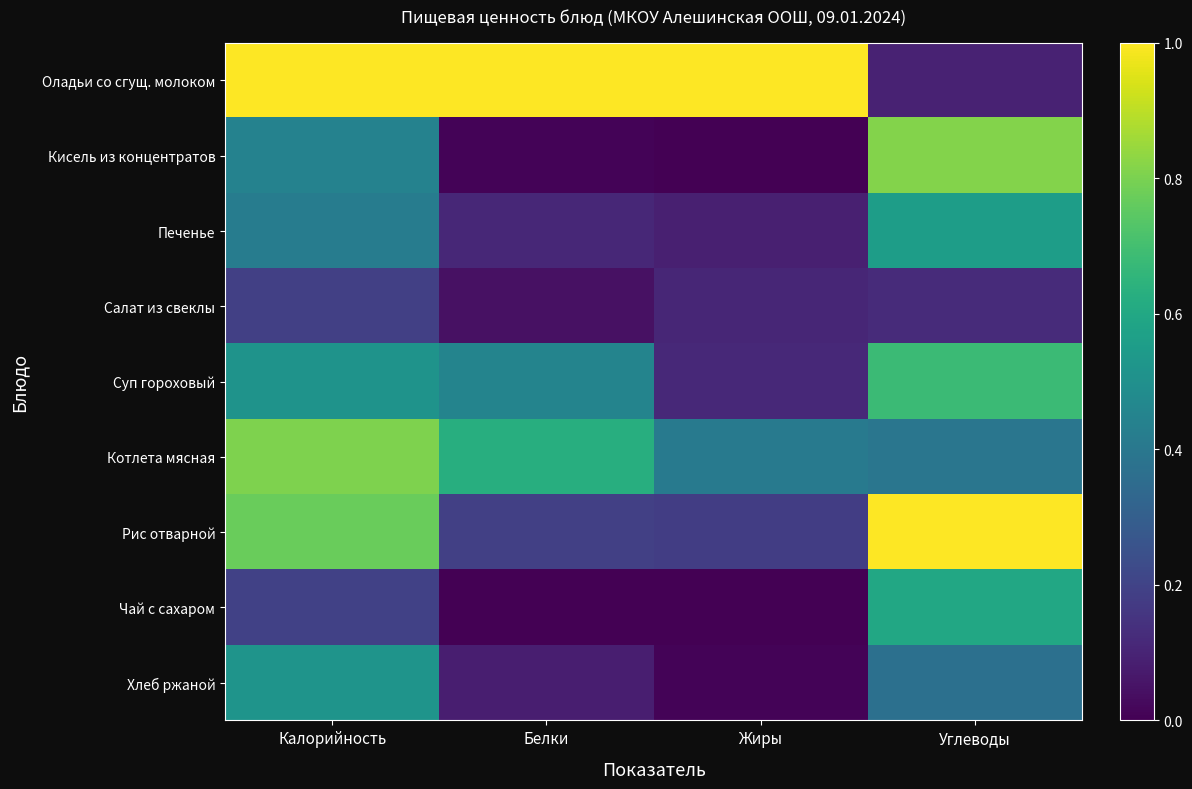

Count the number of categories in the chart.

4